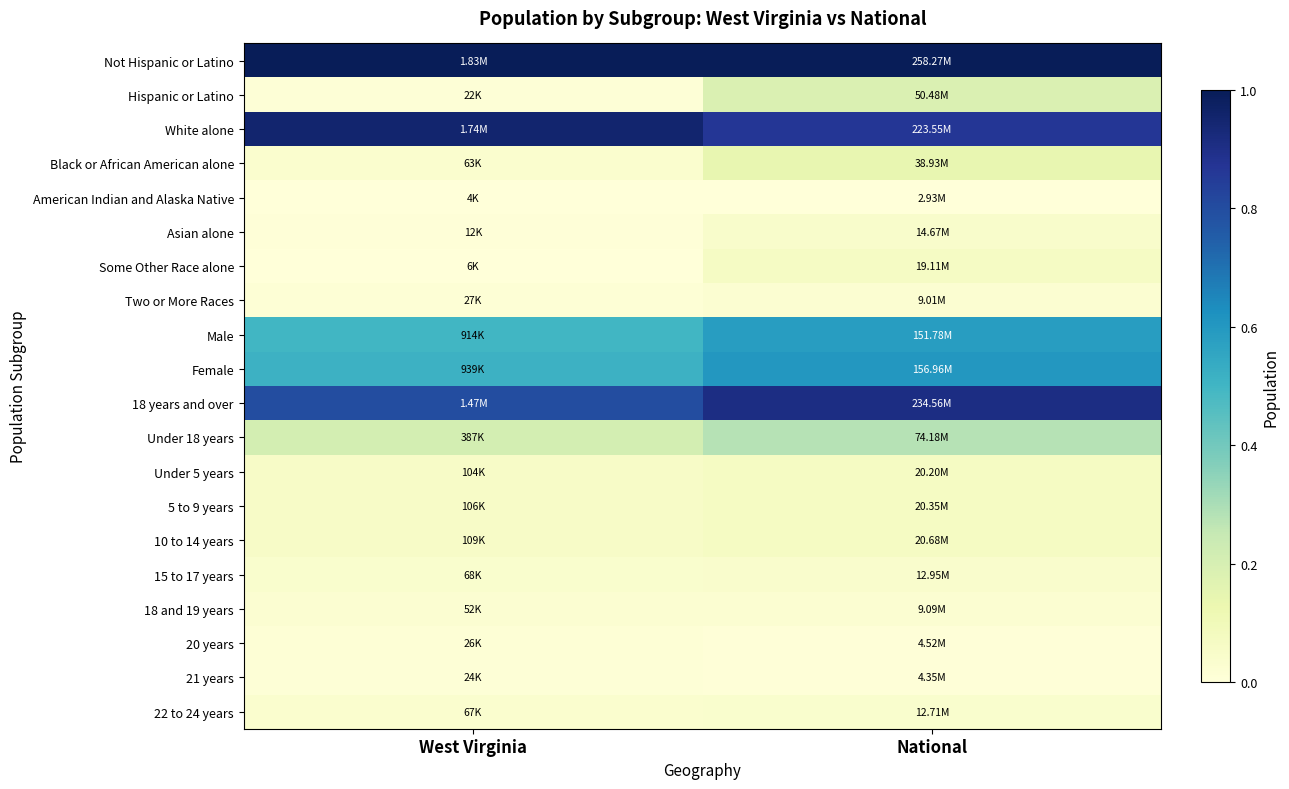

What is the spread (max minus min) of values at West Virginia?

1.0